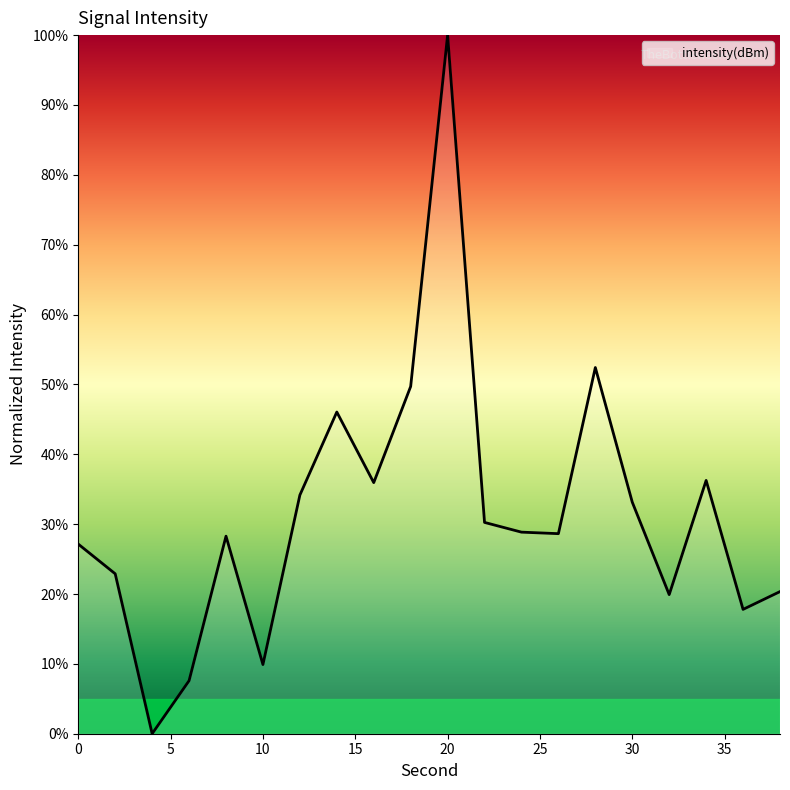

What is the greatest value displayed?

100.0